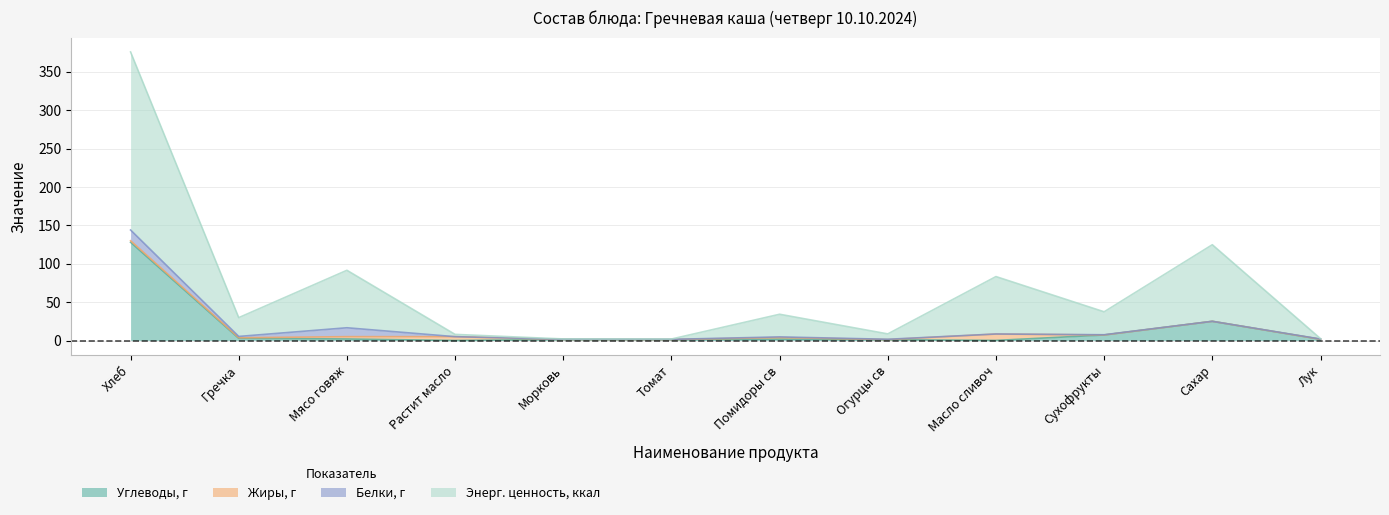

At which category does Углеводы, г reach its first local valley?

Растит масло